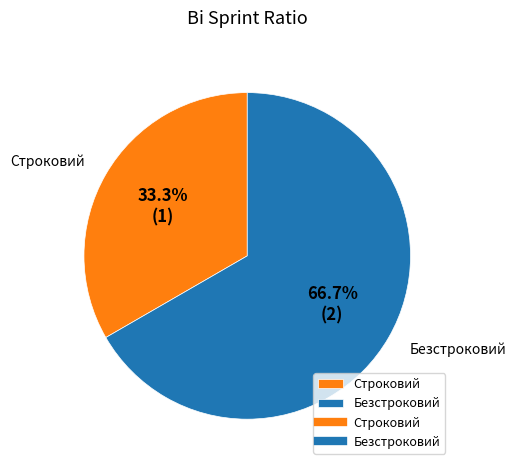

Is it true that Безстроковий is 67% of the pie?

True